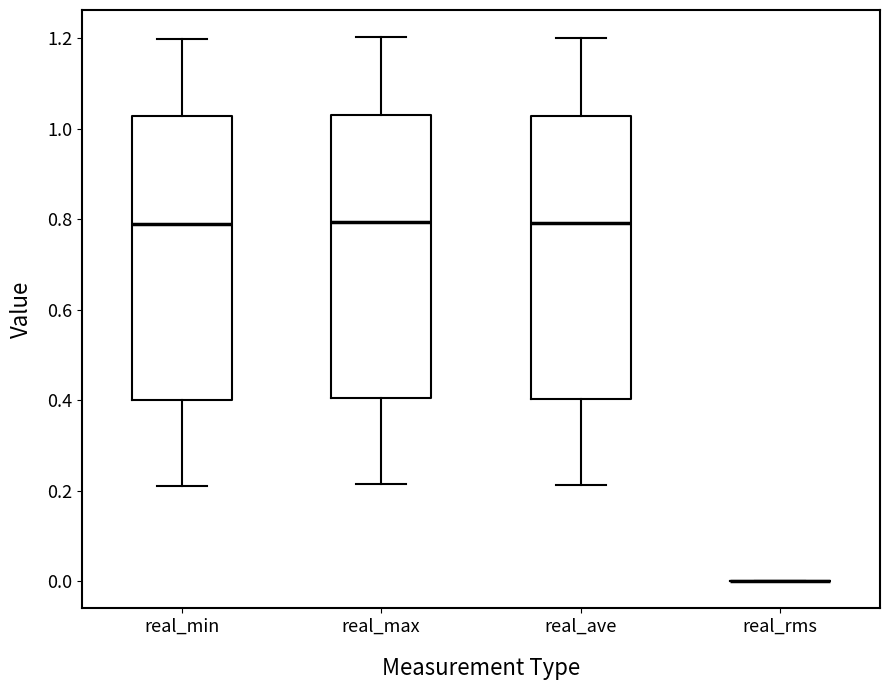

Reading left to right, read every box against the y-axis: the position of its median line, the range the box covers, and the ends of its whiskers. The values are not printed on the chart, so give them approximately, as read against the axis.

real_min: median 0.80, box 0.40 to 1.02, whiskers 0.22 to 1.20
real_max: median 0.80, box 0.40 to 1.02, whiskers 0.22 to 1.20
real_ave: median 0.80, box 0.40 to 1.02, whiskers 0.22 to 1.20
real_rms: box collapsed to a line at 0.00, whiskers 0.00 to 0.00